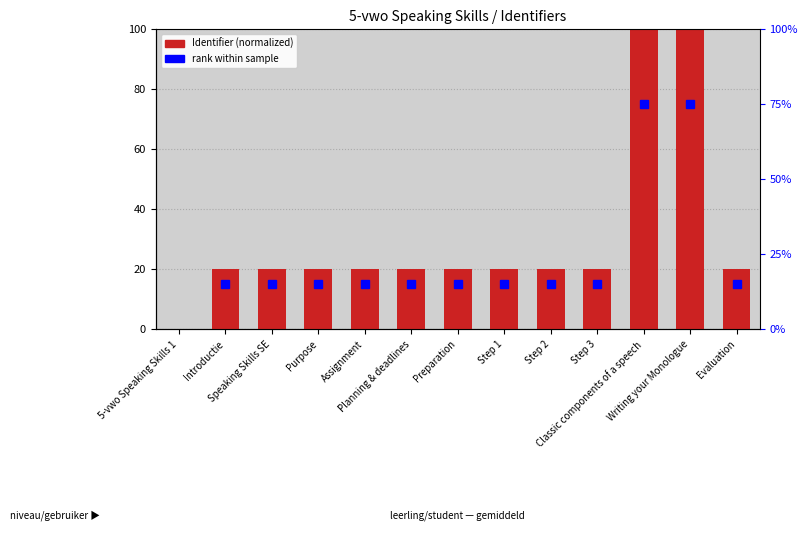

True or false: the data shows 13.5 at Step 2.

False